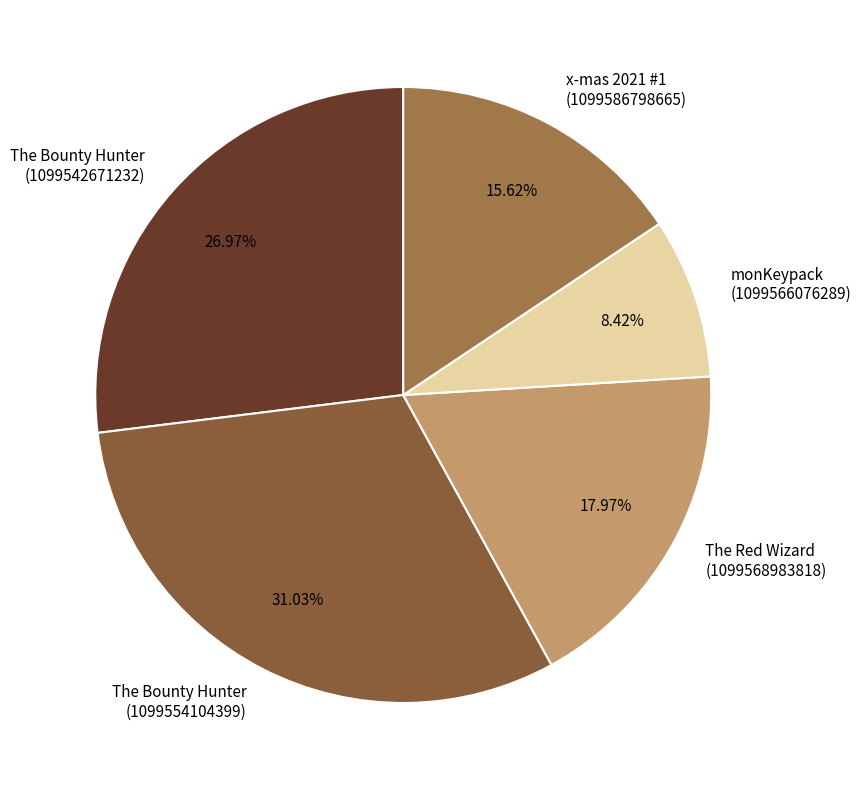

What is the ratio of the value at x-mas 2021 #1 (1099586798665) to the value at The Bounty Hunter (1099542671232)?

0.6